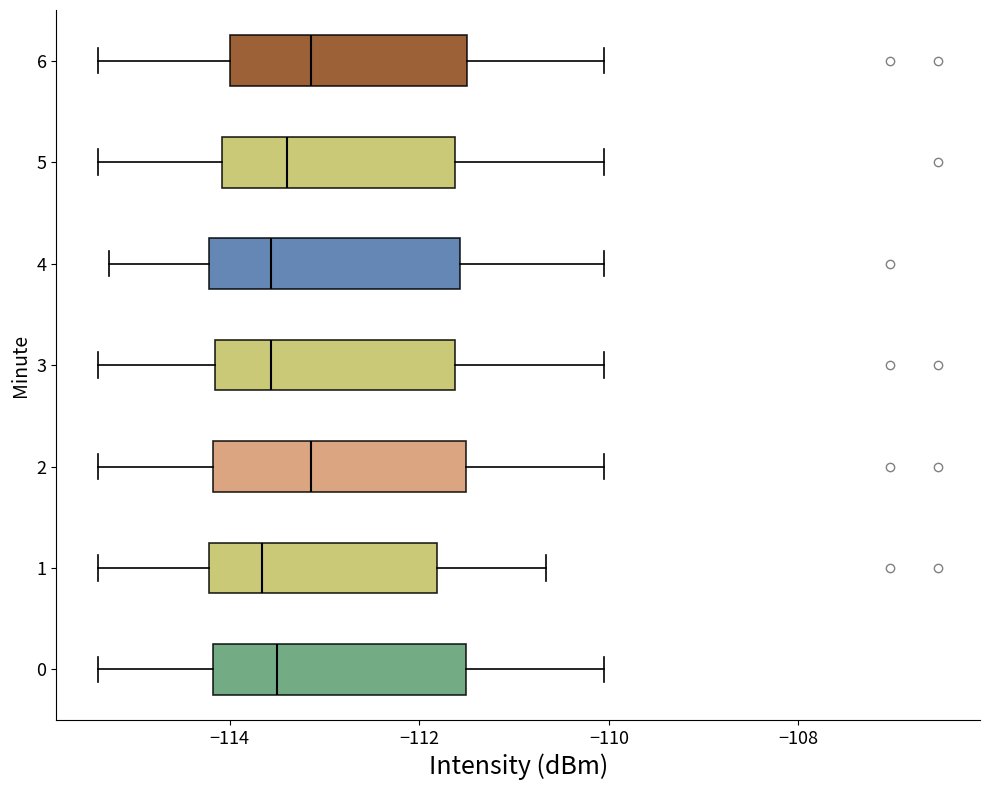

Reading bottom to top, read every box against the x-axis: the position of its median line, the range the box covers, and the ends of its whiskers. The values are not printed on the chart, so give them approximately, as read against the axis.

0: median -113.6, box -114.2 to -111.6, whiskers -115.4 to -110.0
1: median -113.6, box -114.2 to -111.8, whiskers -115.4 to -110.6
2: median -113.2, box -114.2 to -111.6, whiskers -115.4 to -110.0
3: median -113.6, box -114.2 to -111.6, whiskers -115.4 to -110.0
4: median -113.6, box -114.2 to -111.6, whiskers -115.2 to -110.0
5: median -113.4, box -114.0 to -111.6, whiskers -115.4 to -110.0
6: median -113.2, box -114.0 to -111.4, whiskers -115.4 to -110.0